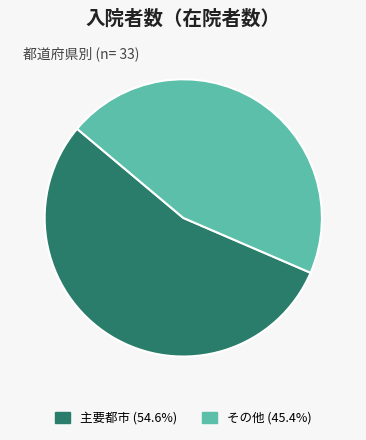

Does any single category account for the majority?

Yes